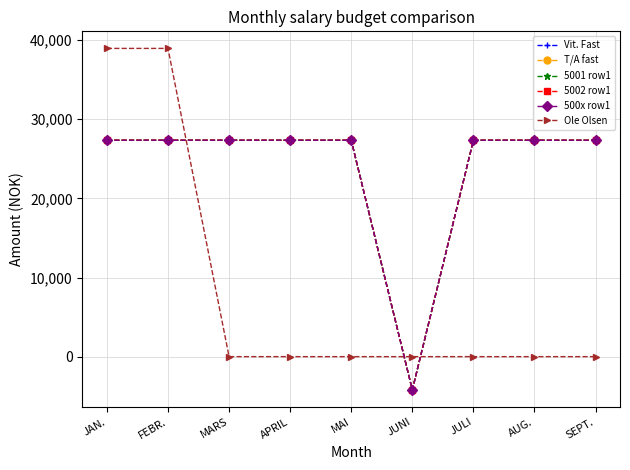

Does the chart have visible grid lines?

Yes